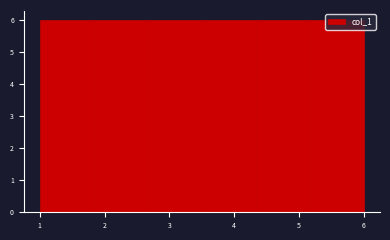

What is the height of the bar covering 1.8 to 2.7 on the x-axis? Neither the bar edges nor the heights are printed on the chart, so give them approximately, as read against the axes.

6